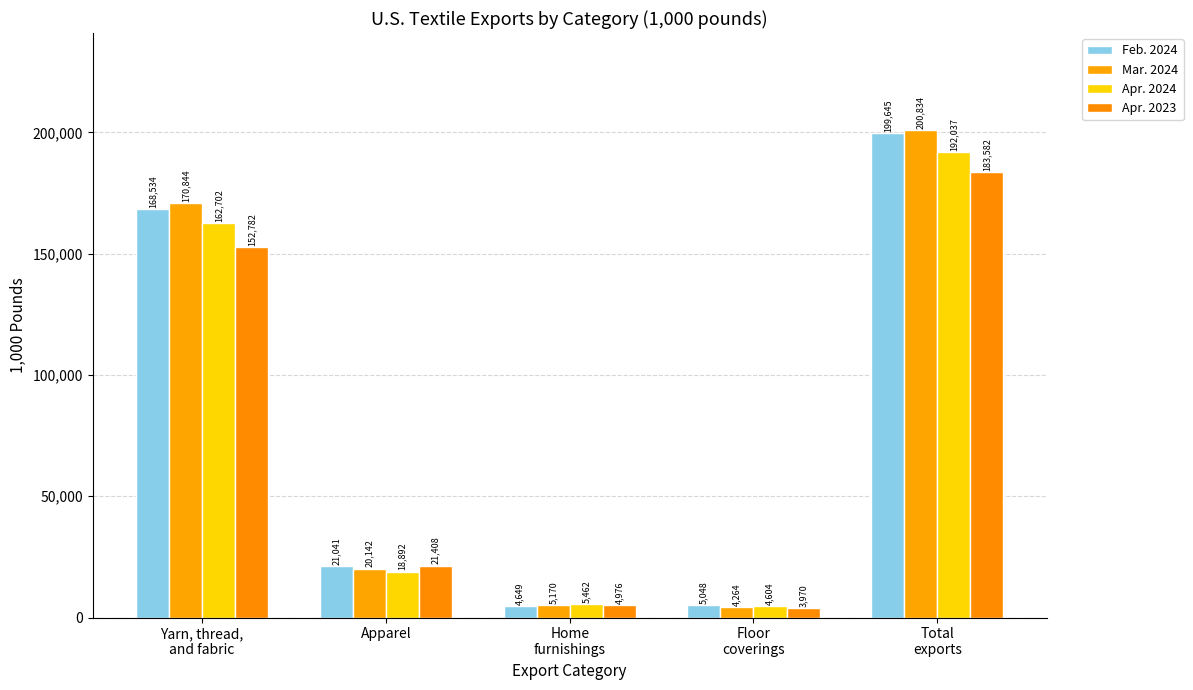

The Apr. 2023 series shows 6778.7 at Floor
coverings. True or false?

False